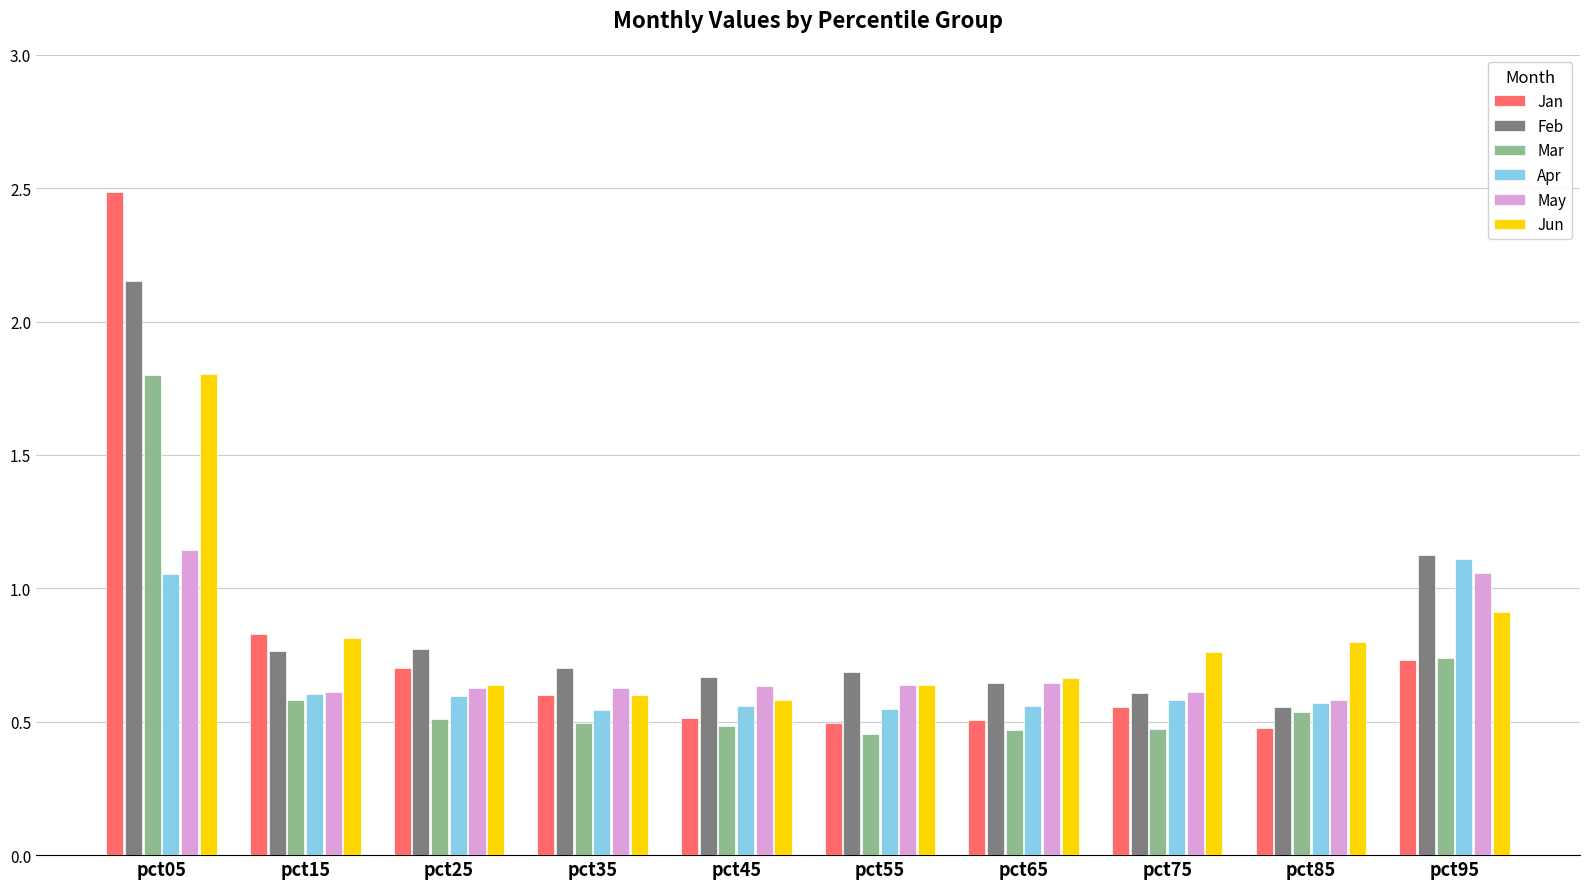

What is the difference between the Jan values at pct75 and pct85?

0.1